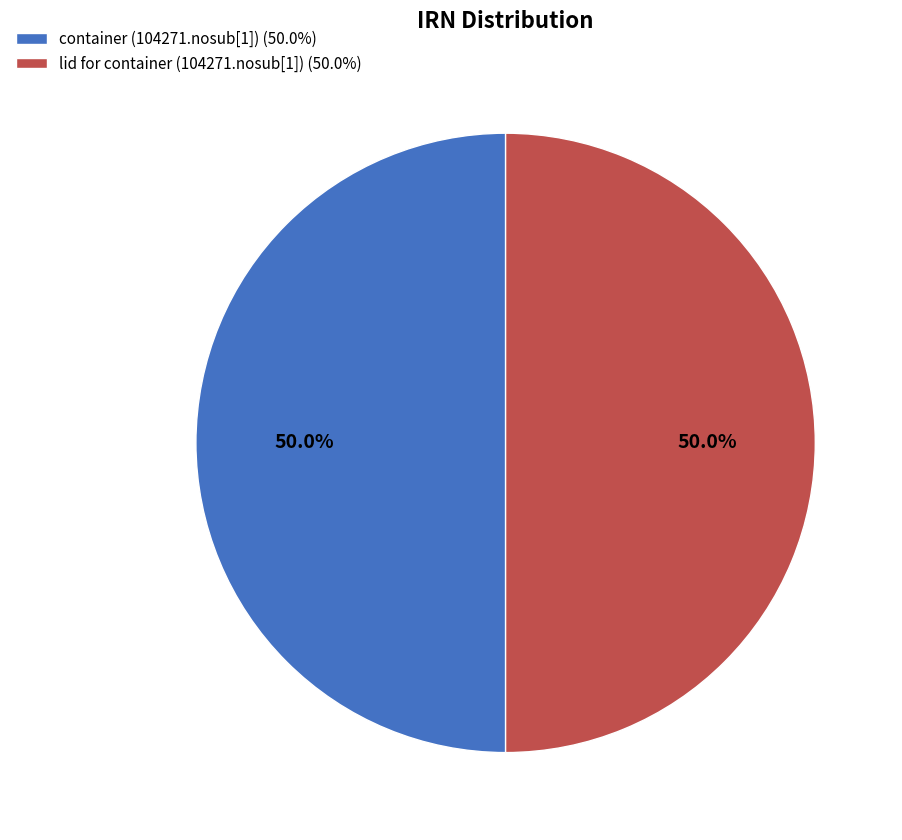

Count the number of slices in the pie.

2